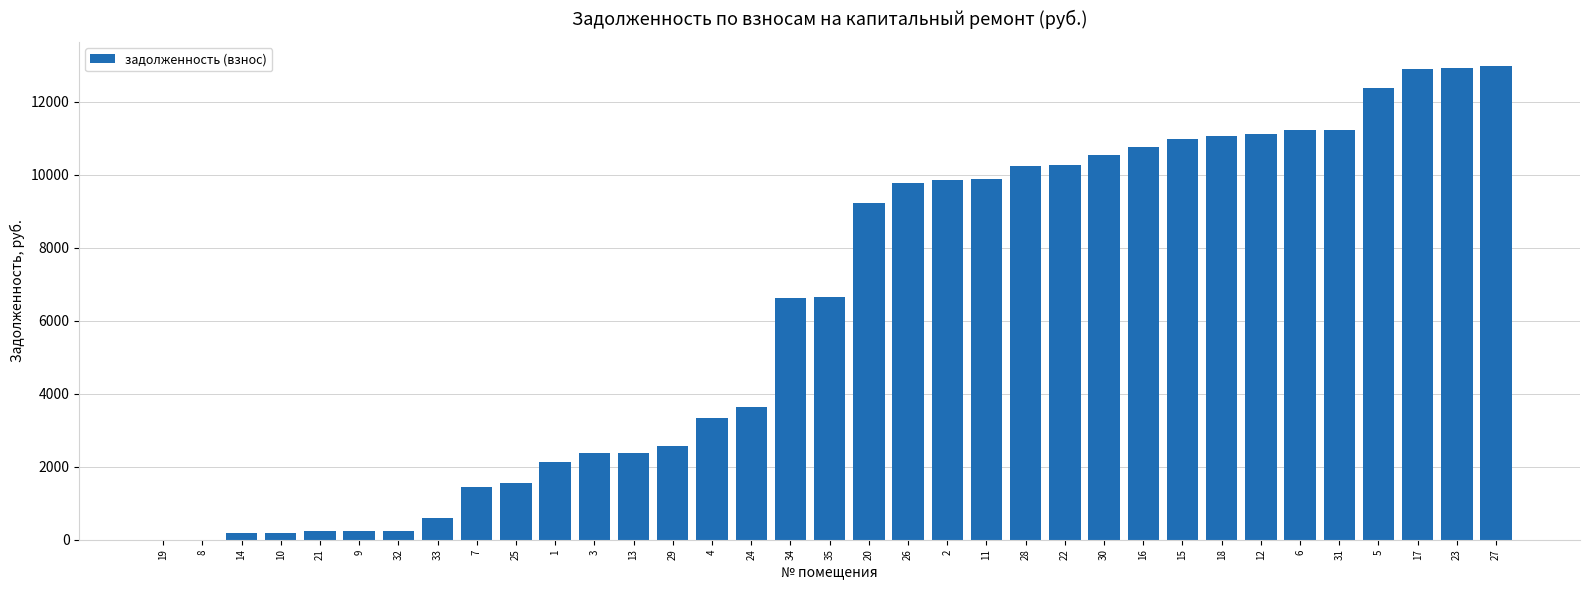

The chart shows a value of 230.0 at 21. True or false?

True